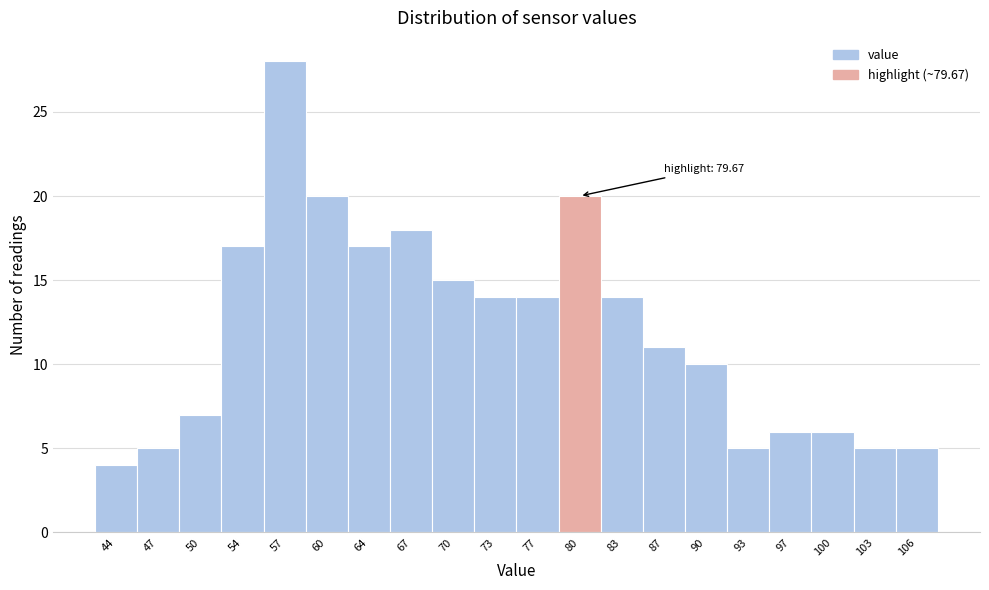

Which range on the x-axis has the tallest bar?

55.3 to 58.6